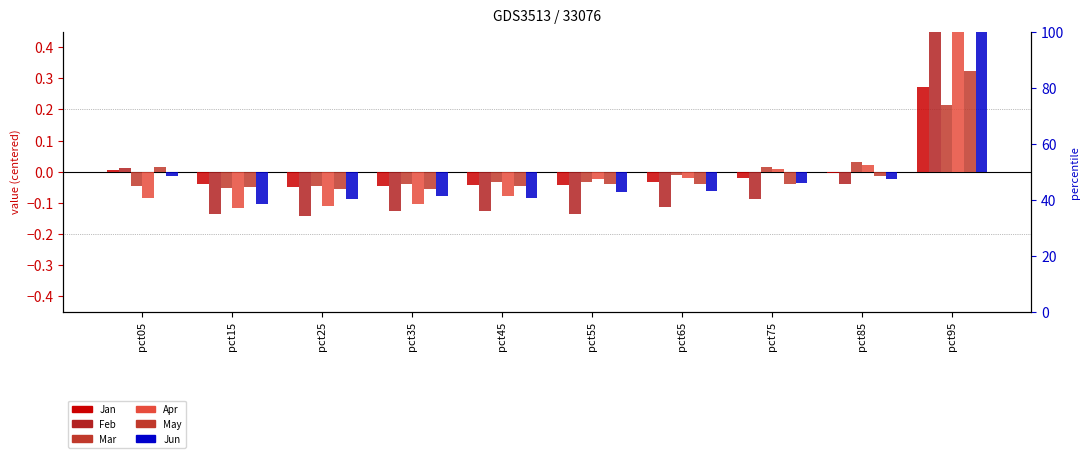

True or false: May has a value of -0.0 at pct65.

True